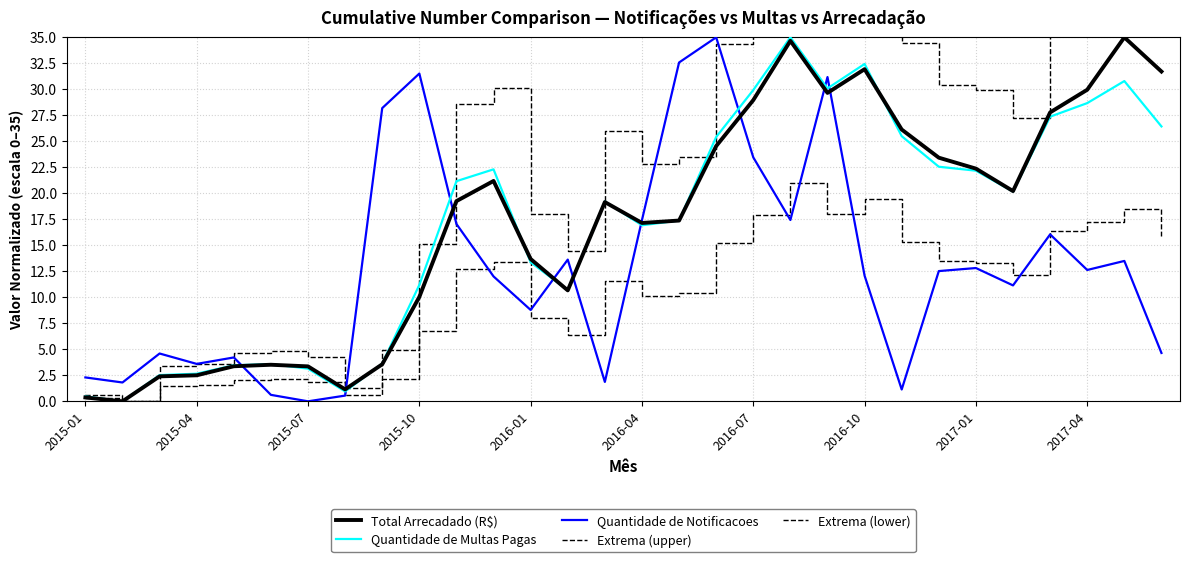

What is the total value across all series at 2016-10?

139.7